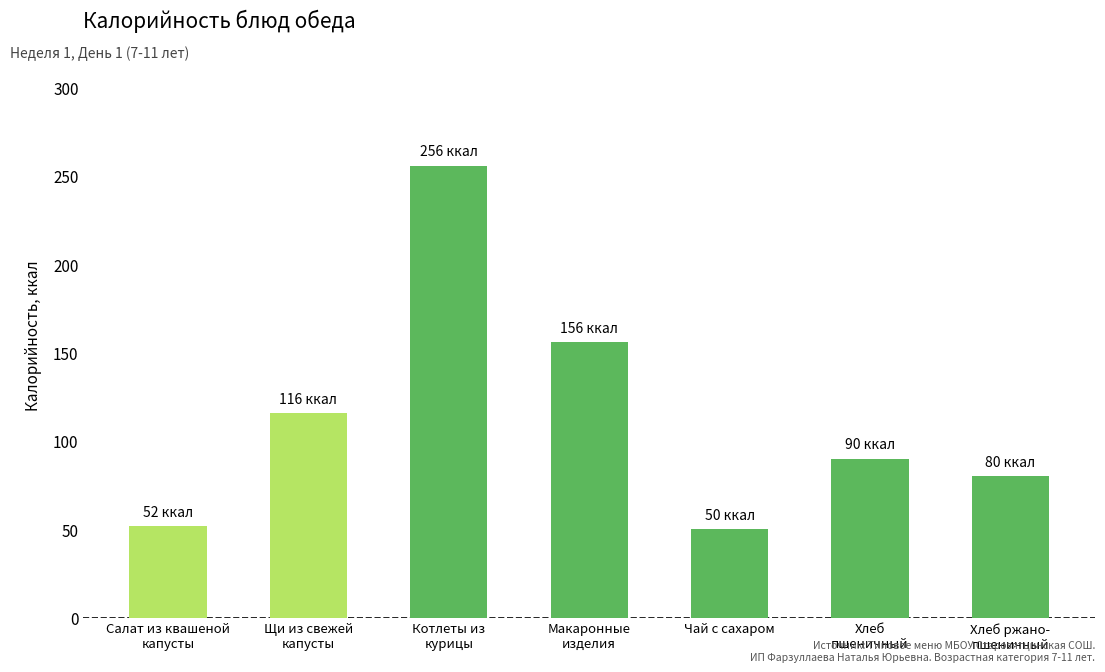

What is the minimum value shown in the chart?

50